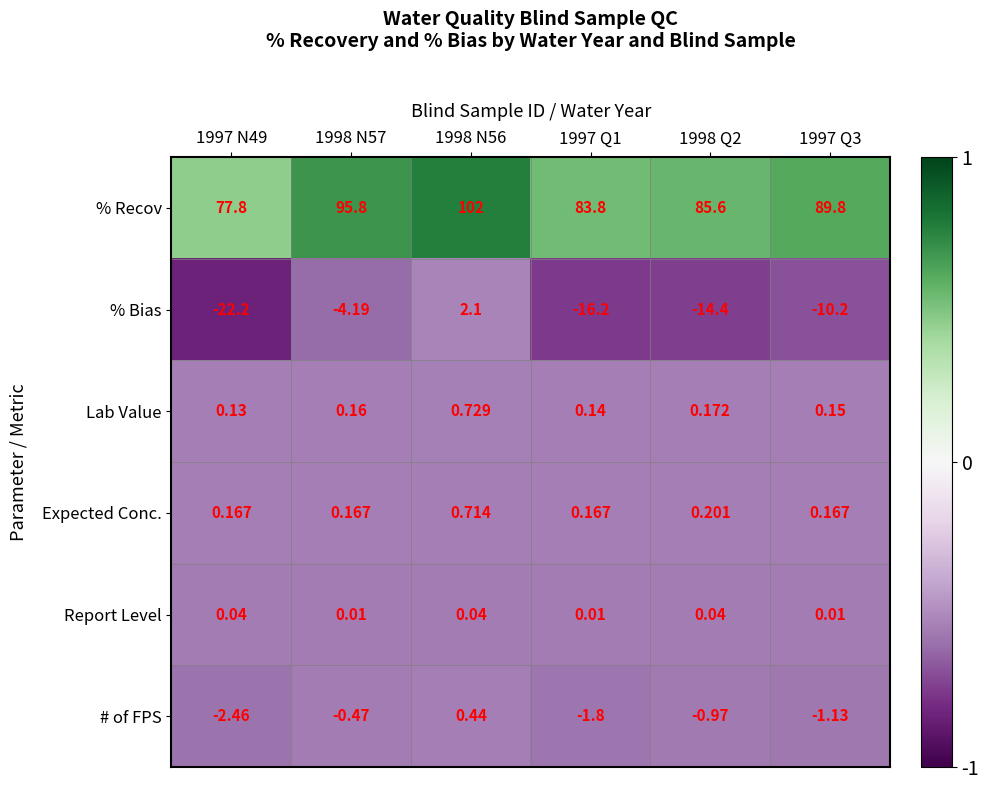

At 1998 N57, list the series in order from smallest to largest.

% Bias, # of FPS, Report Level, Lab Value, Expected Conc., % Recov